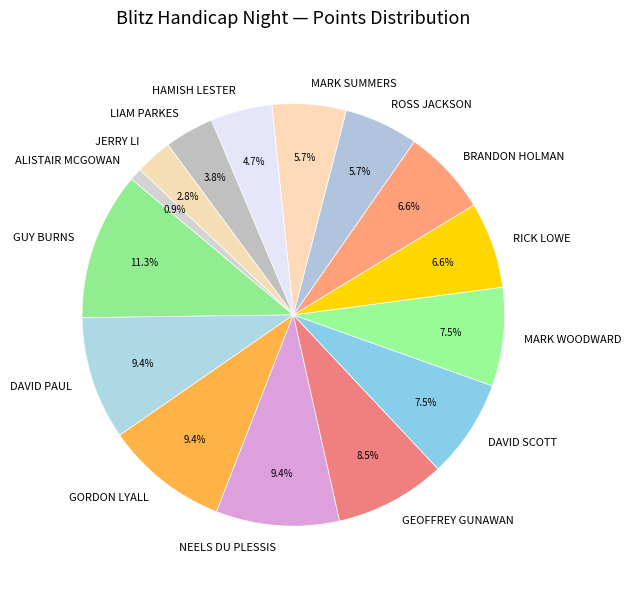

Approximately how many times larger is the value at DAVID SCOTT compared to MARK WOODWARD?

1.0